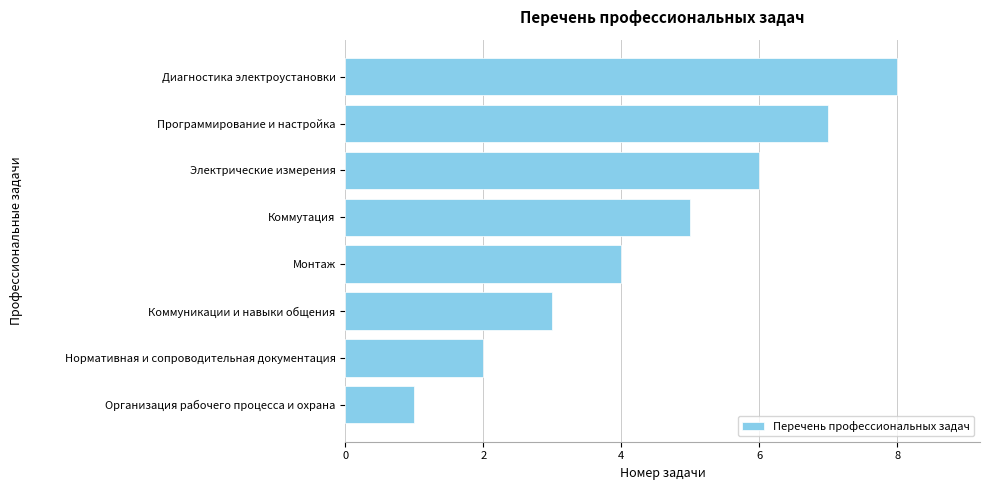

How many data points does each series have?

8